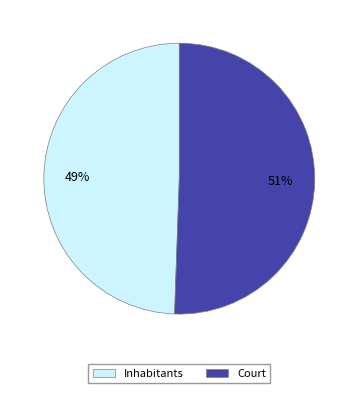

Rank the categories by value from highest to lowest.

Court, Inhabitants